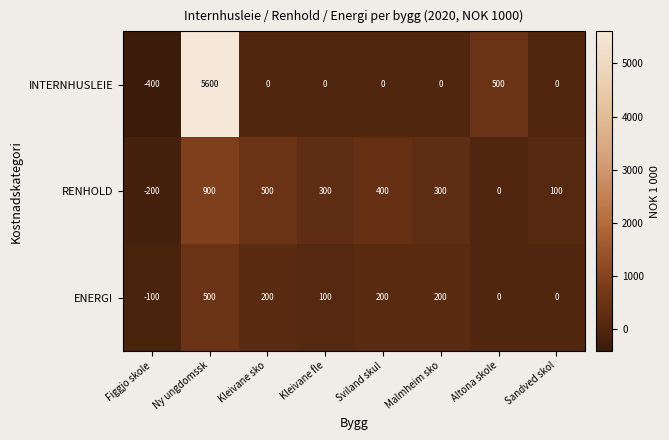

Rank the series at Ny ungdomssk from highest to lowest value.

INTERNHUSLEIE, RENHOLD, ENERGI